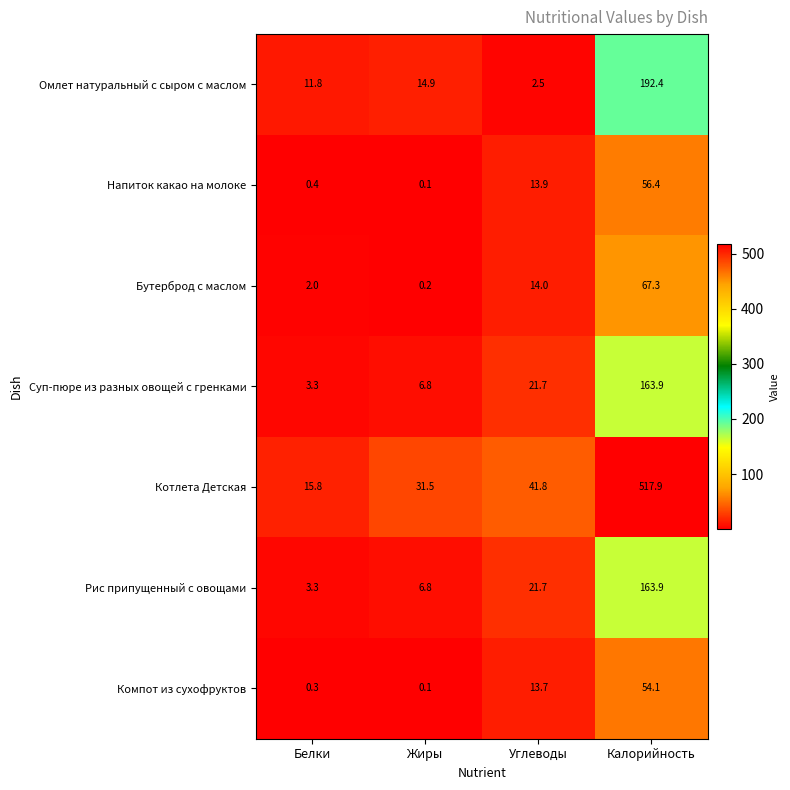

At which label does Компот из сухофруктов reach its peak?

Калорийность